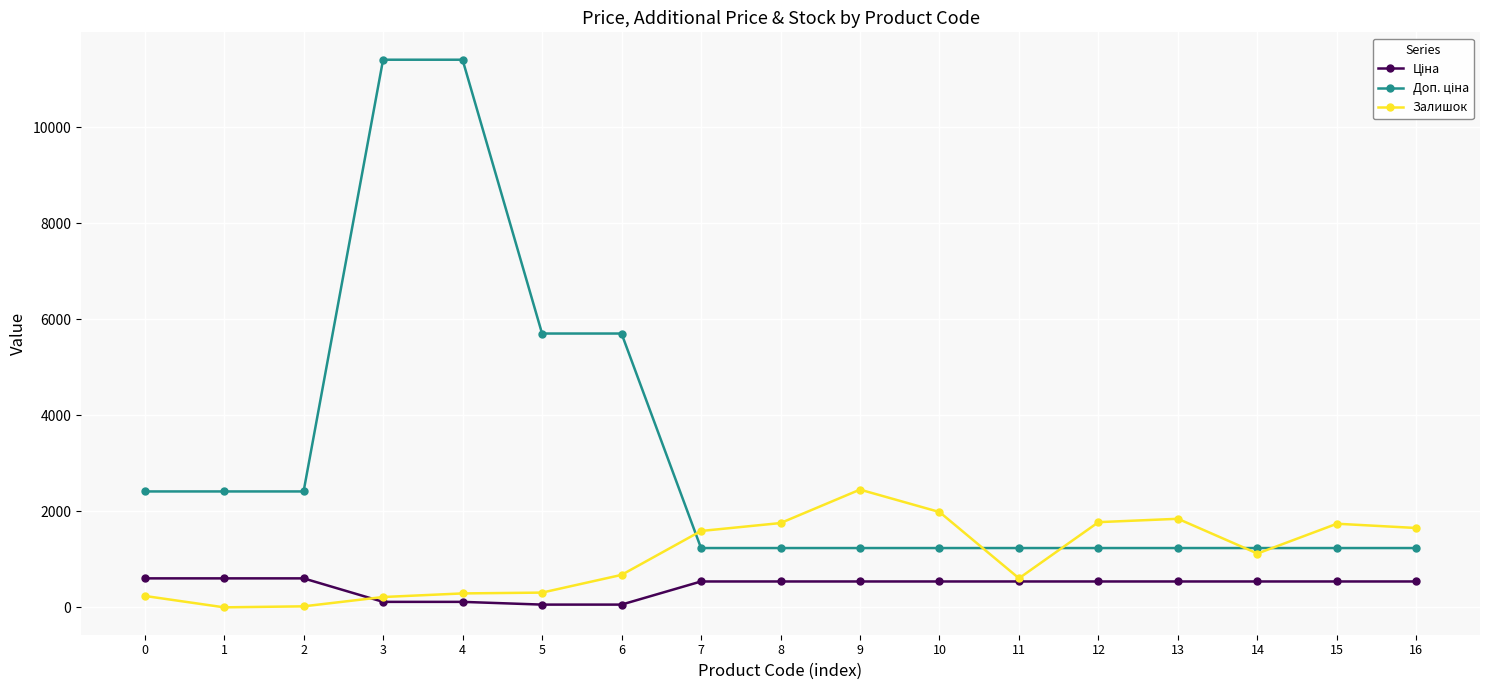

The value of Залишок at 7 is 1591.0. True or false?

True